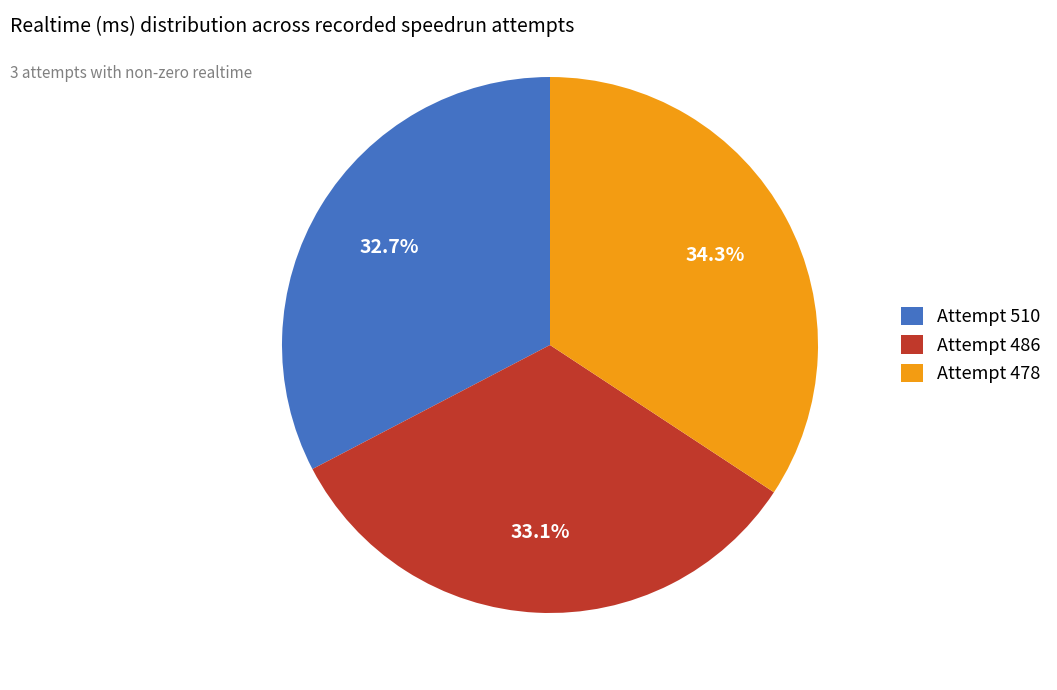

What is the ratio of the value at Attempt 478 to the value at Attempt 510?

1.0